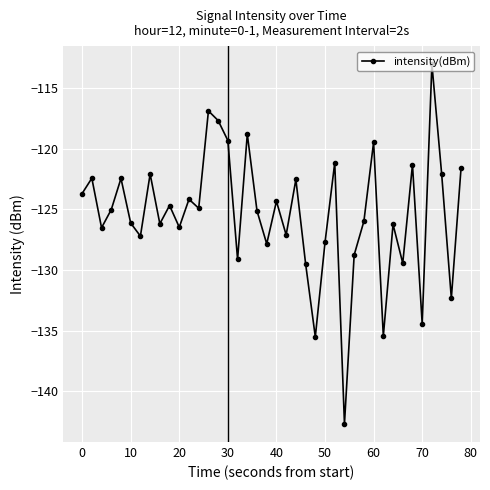

How many lines are shown in the chart?

1